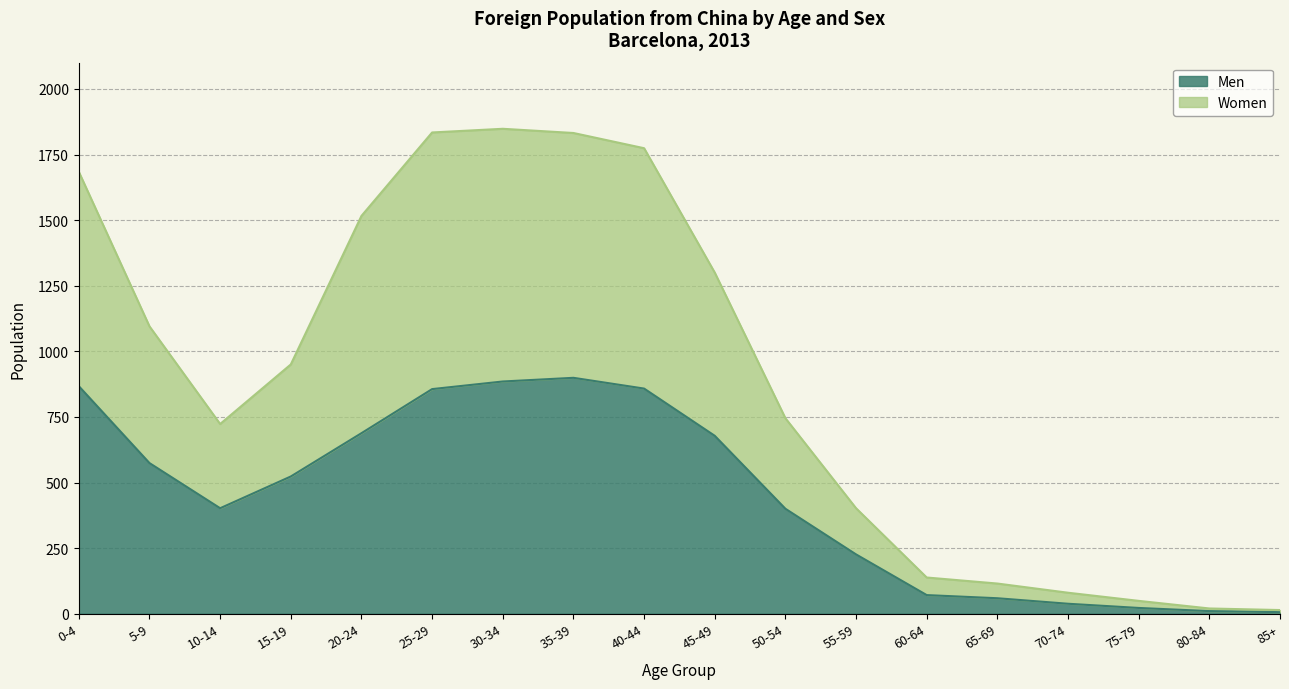

What is the highest value of the Men series?

899